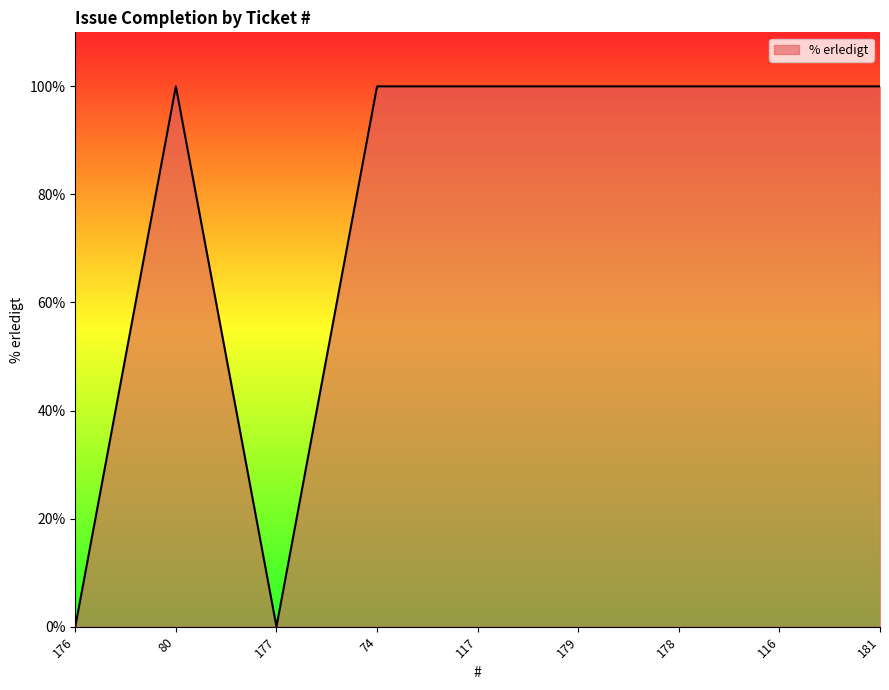

What position from the right is 178?

3